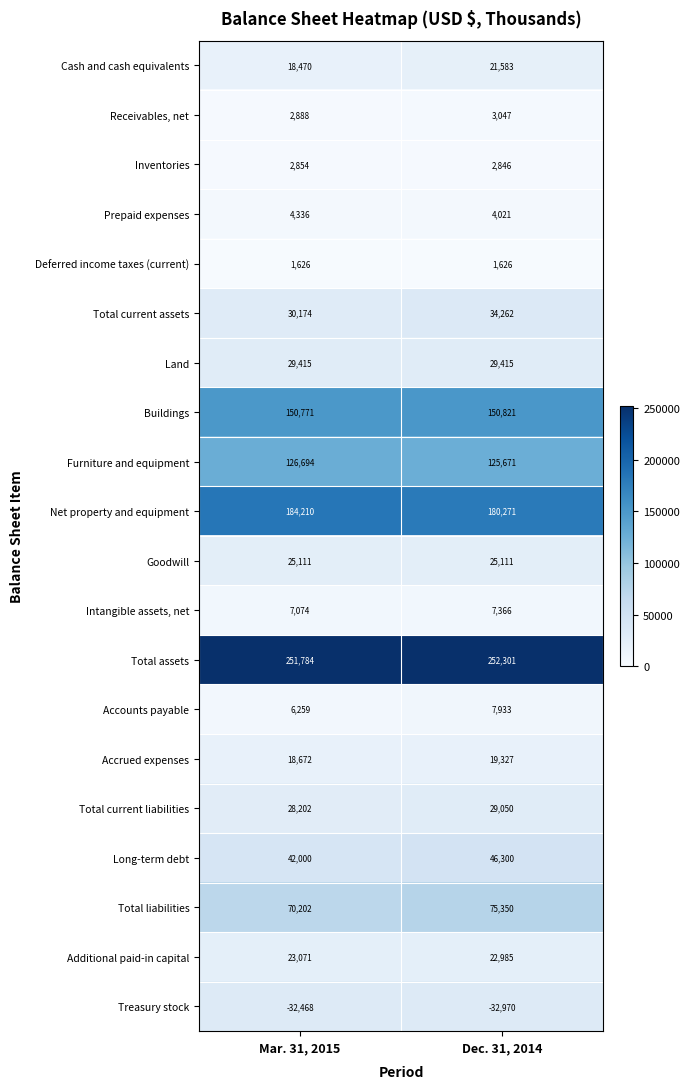

The Net property and equipment series shows 180271 at Dec. 31, 2014. True or false?

True